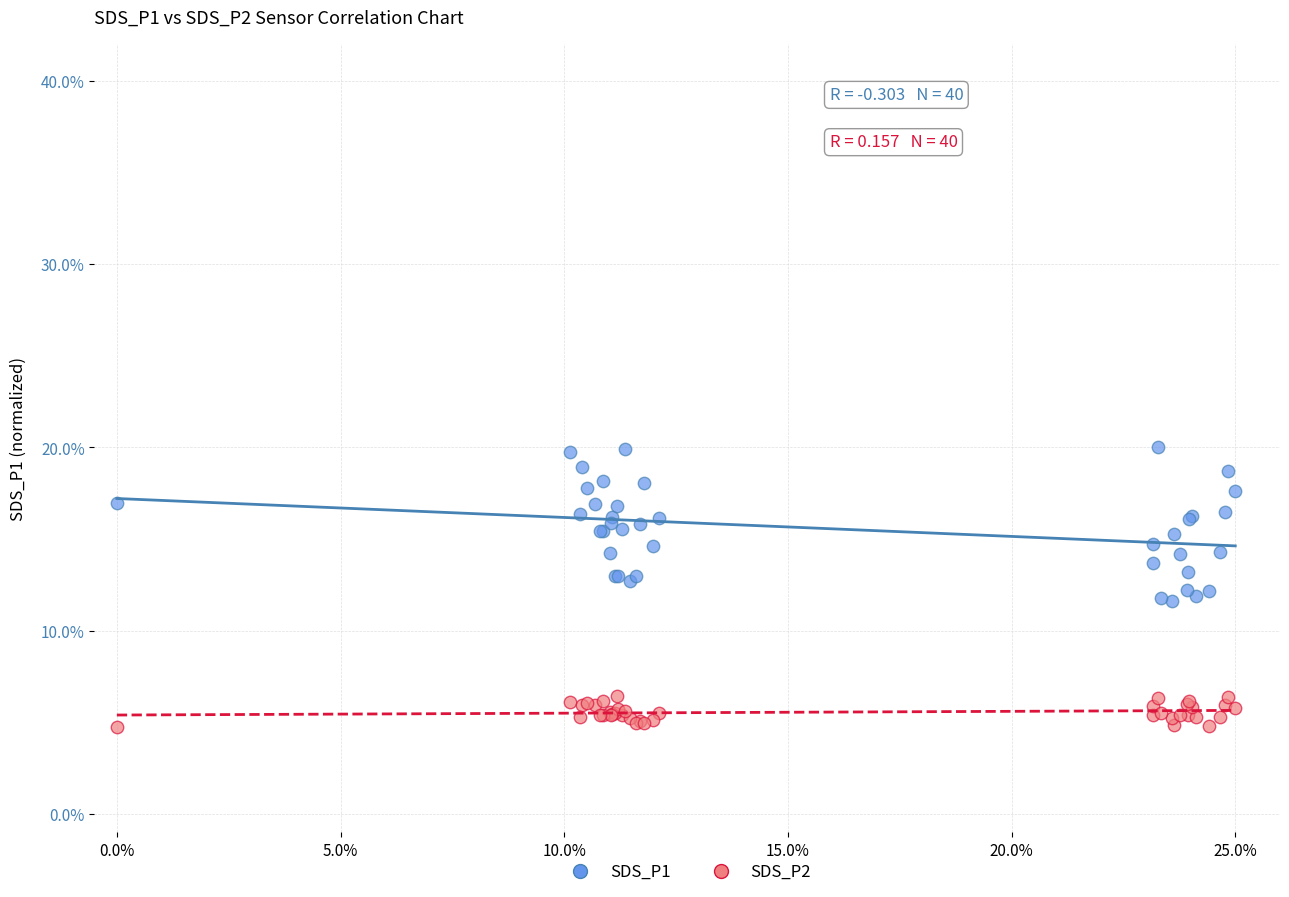

Which series contains the highest Y value?

SDS_P1